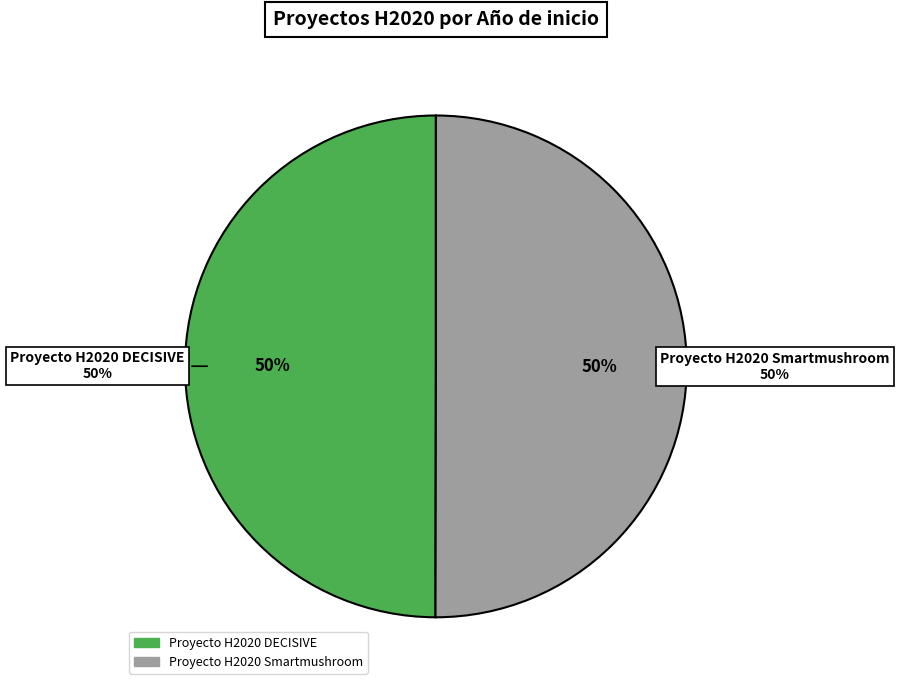

To the nearest percent, what is the average slice percentage?

50%